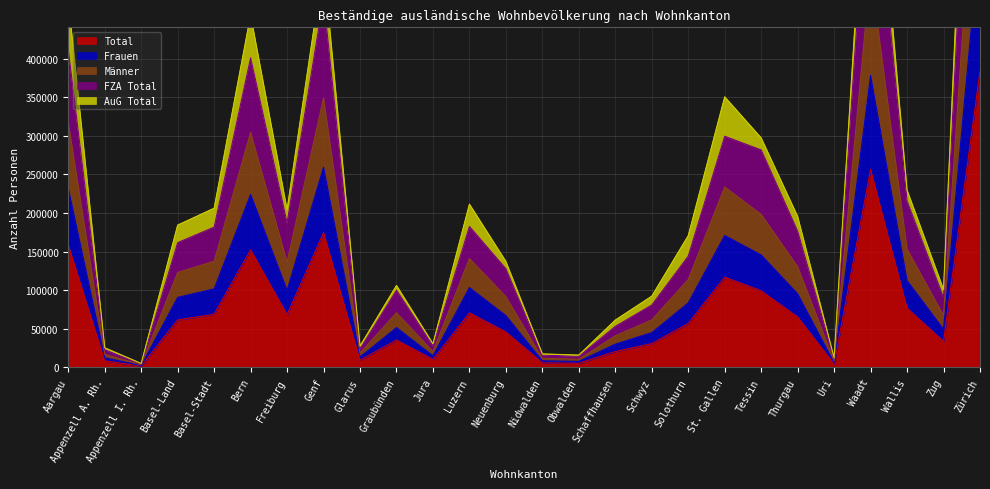

True or false: Total and Frauen cross at least once.

False